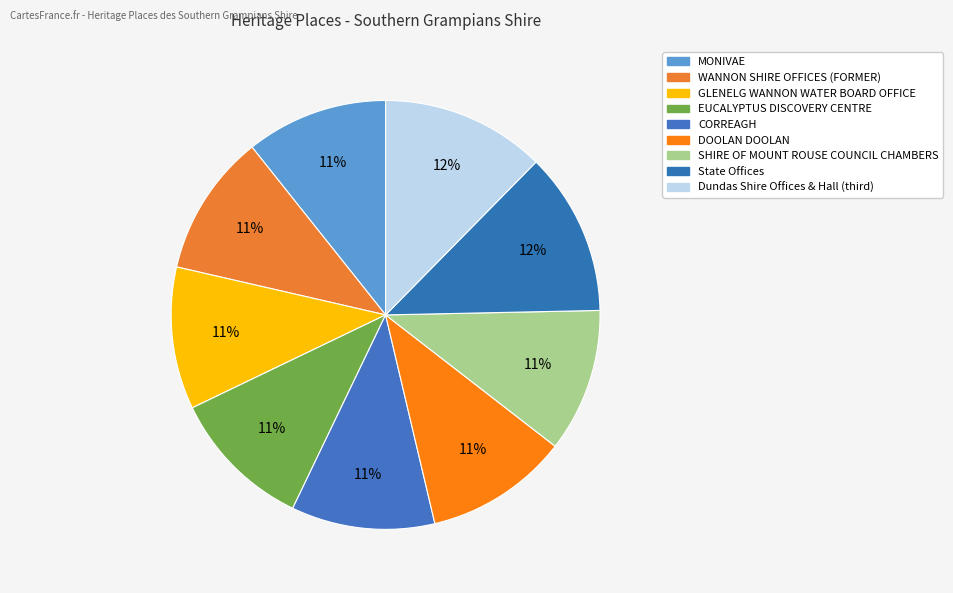

What is the largest slice in the pie chart?

Dundas Shire Offices & Hall (third)